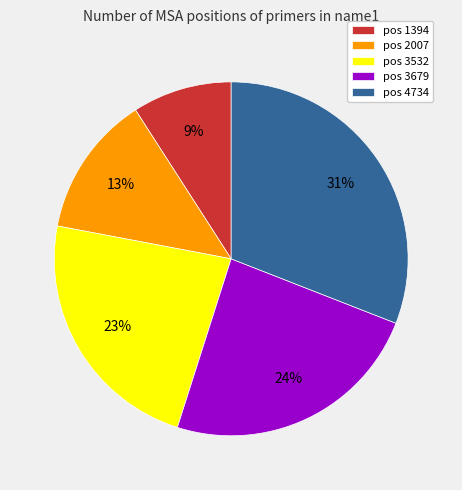

Which has a higher value, pos 4734 or pos 1394?

pos 4734